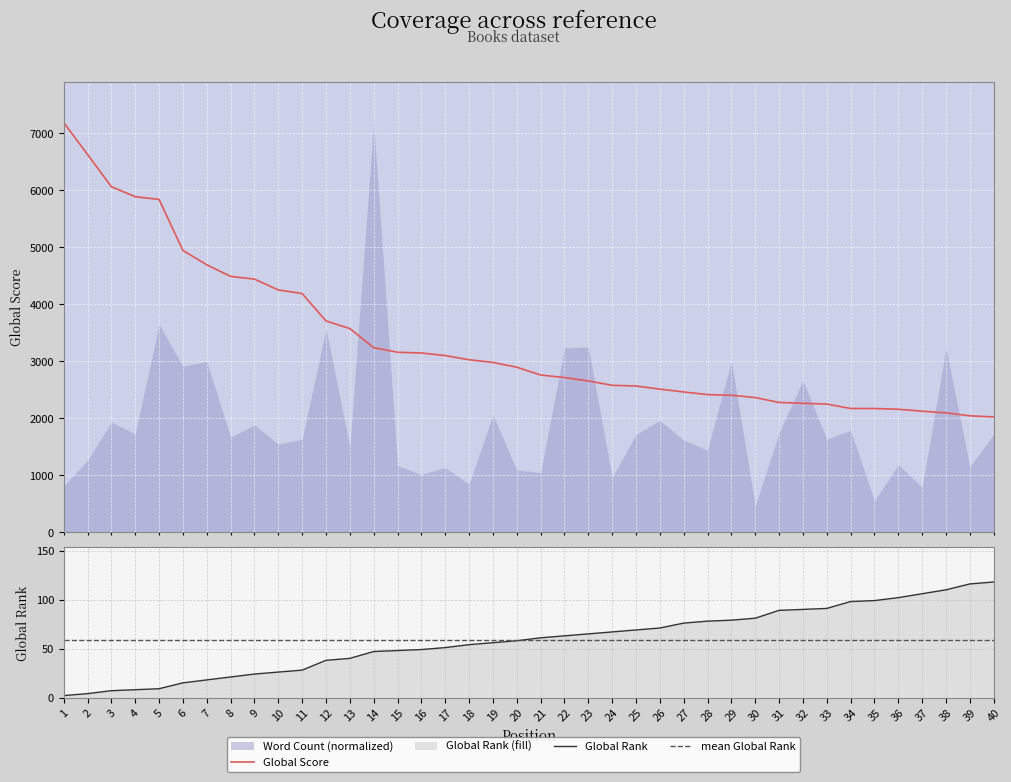

What is the average value of the Global Score series?

3361